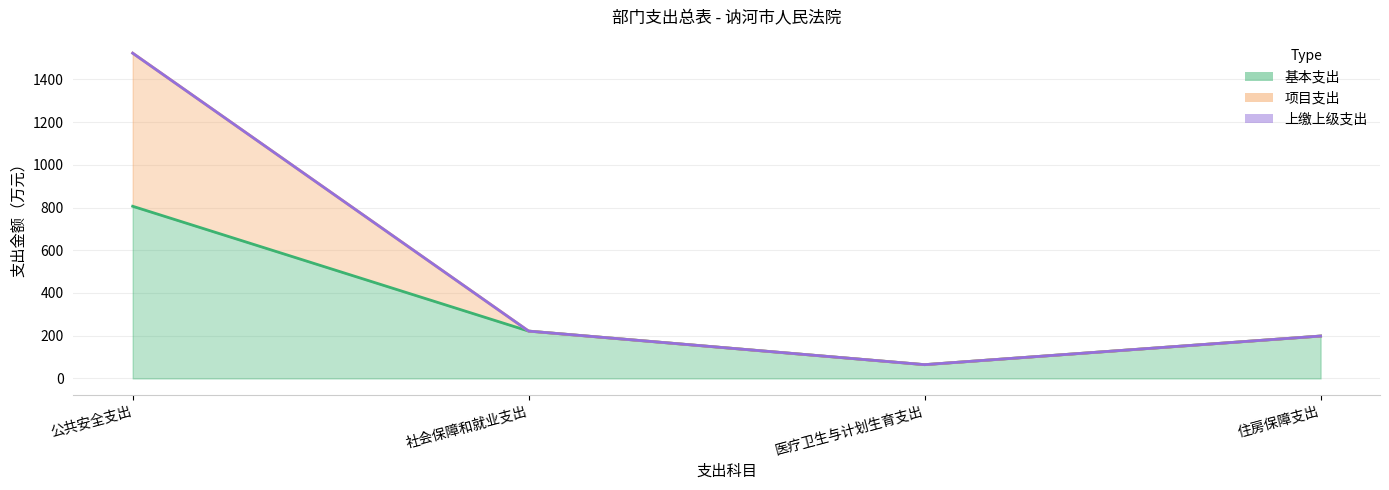

At how many categories does at least one series exceed 1159?

1